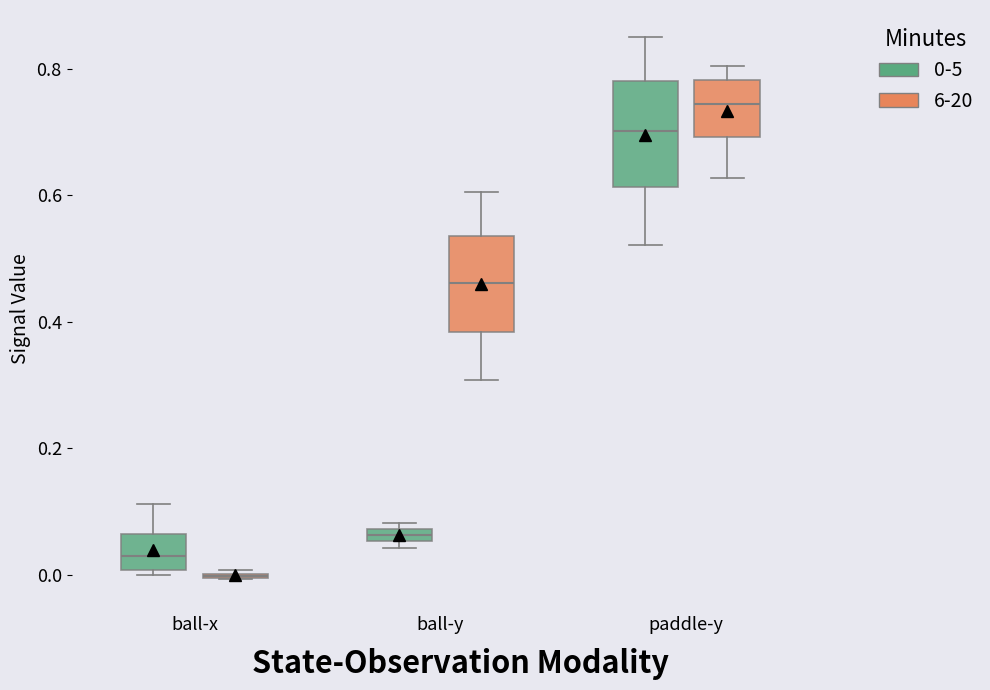

Where is the lower edge of the box for ball-y (0-5) on the y-axis? The values are not printed on the chart, so give them approximately, as read against the axis.

0.06